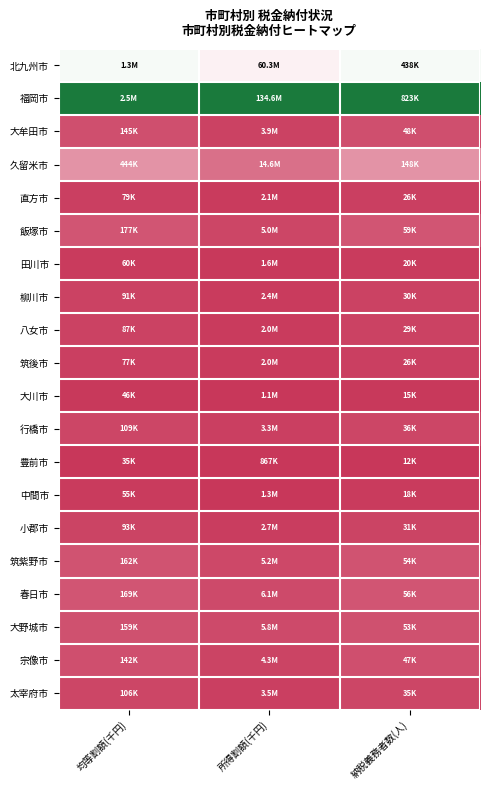

Reading left to right, extract all data points from this chart.

北九州市: 均等割額(千円)=0.5	所得割額(千円)=0.4	納税義務者数(人)=0.5
福岡市: 均等割額(千円)=1.0	所得割額(千円)=1.0	納税義務者数(人)=1.0
大牟田市: 均等割額(千円)=0.0	所得割額(千円)=0.0	納税義務者数(人)=0.0
久留米市: 均等割額(千円)=0.2	所得割額(千円)=0.1	納税義務者数(人)=0.2
直方市: 均等割額(千円)=0.0	所得割額(千円)=0.0	納税義務者数(人)=0.0
飯塚市: 均等割額(千円)=0.1	所得割額(千円)=0.0	納税義務者数(人)=0.1
田川市: 均等割額(千円)=0.0	所得割額(千円)=0.0	納税義務者数(人)=0.0
柳川市: 均等割額(千円)=0.0	所得割額(千円)=0.0	納税義務者数(人)=0.0
八女市: 均等割額(千円)=0.0	所得割額(千円)=0.0	納税義務者数(人)=0.0
筑後市: 均等割額(千円)=0.0	所得割額(千円)=0.0	納税義務者数(人)=0.0
大川市: 均等割額(千円)=0.0	所得割額(千円)=0.0	納税義務者数(人)=0.0
行橋市: 均等割額(千円)=0.0	所得割額(千円)=0.0	納税義務者数(人)=0.0
豊前市: 均等割額(千円)=0.0	所得割額(千円)=0.0	納税義務者数(人)=0.0
中間市: 均等割額(千円)=0.0	所得割額(千円)=0.0	納税義務者数(人)=0.0
小郡市: 均等割額(千円)=0.0	所得割額(千円)=0.0	納税義務者数(人)=0.0
筑紫野市: 均等割額(千円)=0.1	所得割額(千円)=0.0	納税義務者数(人)=0.1
春日市: 均等割額(千円)=0.1	所得割額(千円)=0.0	納税義務者数(人)=0.1
大野城市: 均等割額(千円)=0.1	所得割額(千円)=0.0	納税義務者数(人)=0.1
宗像市: 均等割額(千円)=0.0	所得割額(千円)=0.0	納税義務者数(人)=0.0
太宰府市: 均等割額(千円)=0.0	所得割額(千円)=0.0	納税義務者数(人)=0.0